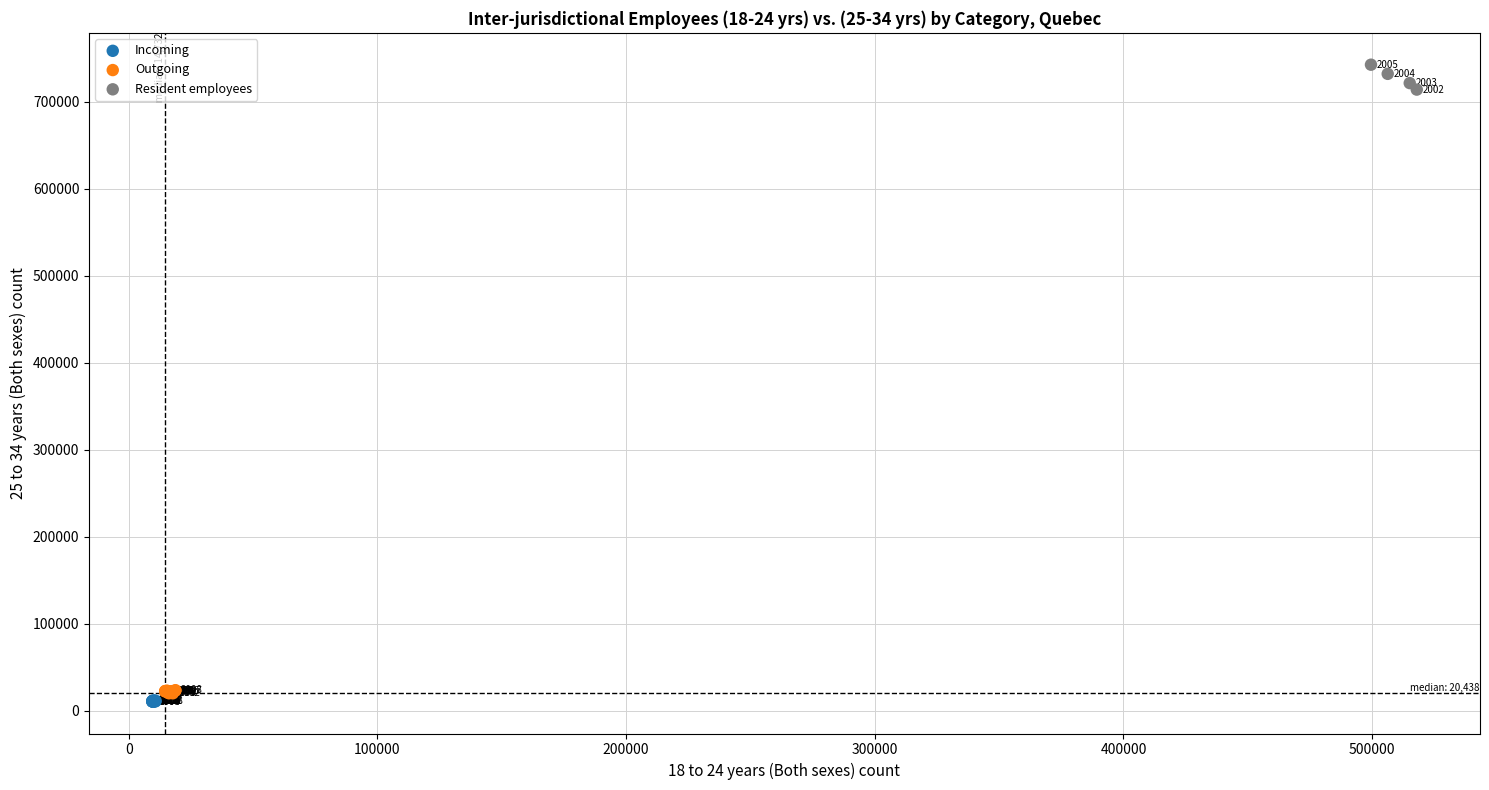

Which series has the widest spread of Y values?

Resident employees